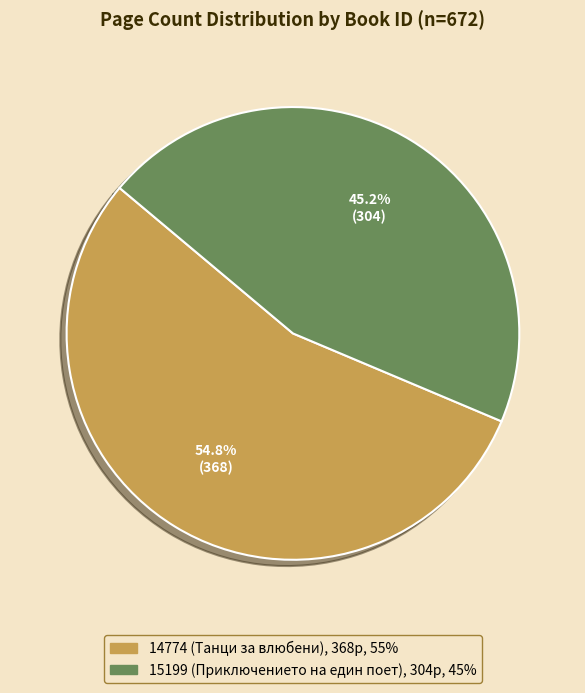

What is the majority slice?

14774